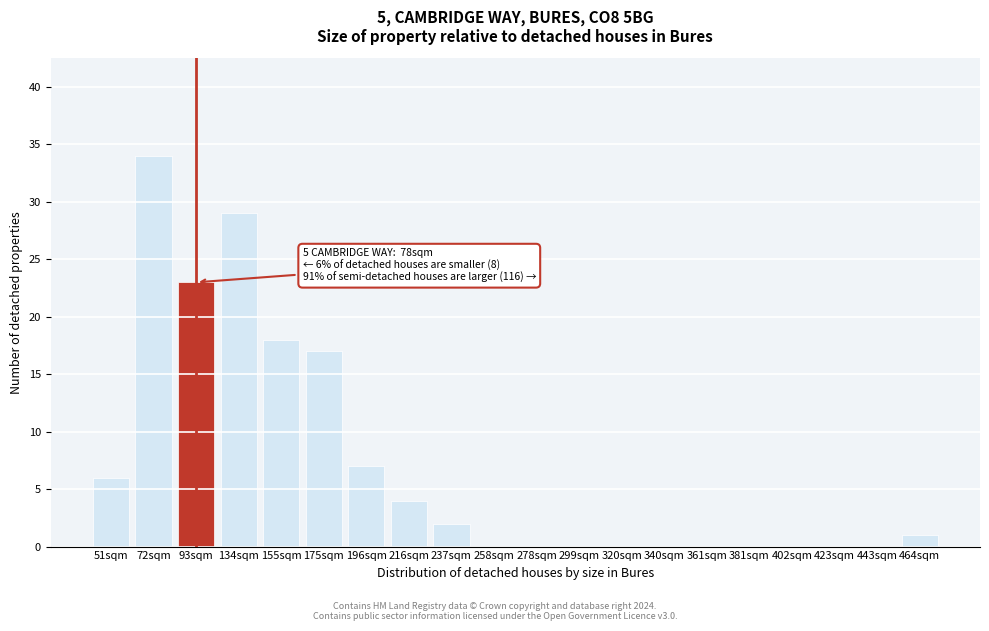

Reading right to left, list all the values displayed in this chart.

464sqm=1	443sqm=0	423sqm=0	402sqm=0	381sqm=0	361sqm=0	340sqm=0	320sqm=0	299sqm=0	278sqm=0	258sqm=0	237sqm=2	216sqm=4	196sqm=7	175sqm=17	155sqm=18	134sqm=29	93sqm=23	72sqm=34	51sqm=6